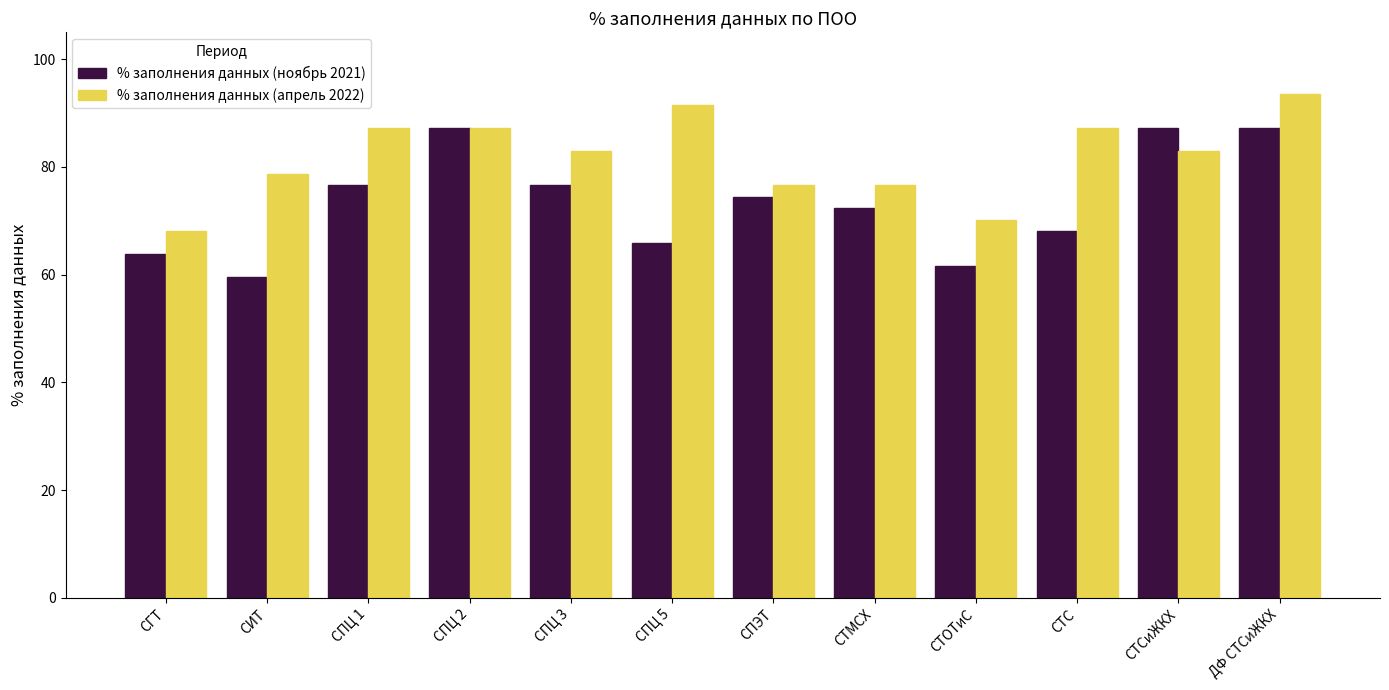

Which series changed the most between СПЦ 2 and СТС?

% заполнения данных (ноябрь 2021)